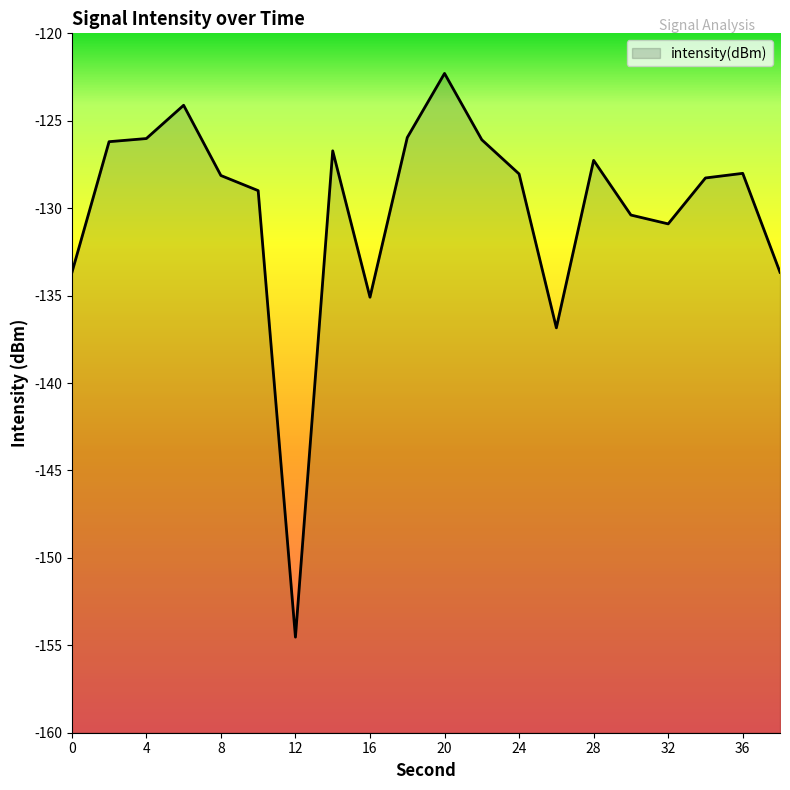

Between 20 and 14, which is larger?

20